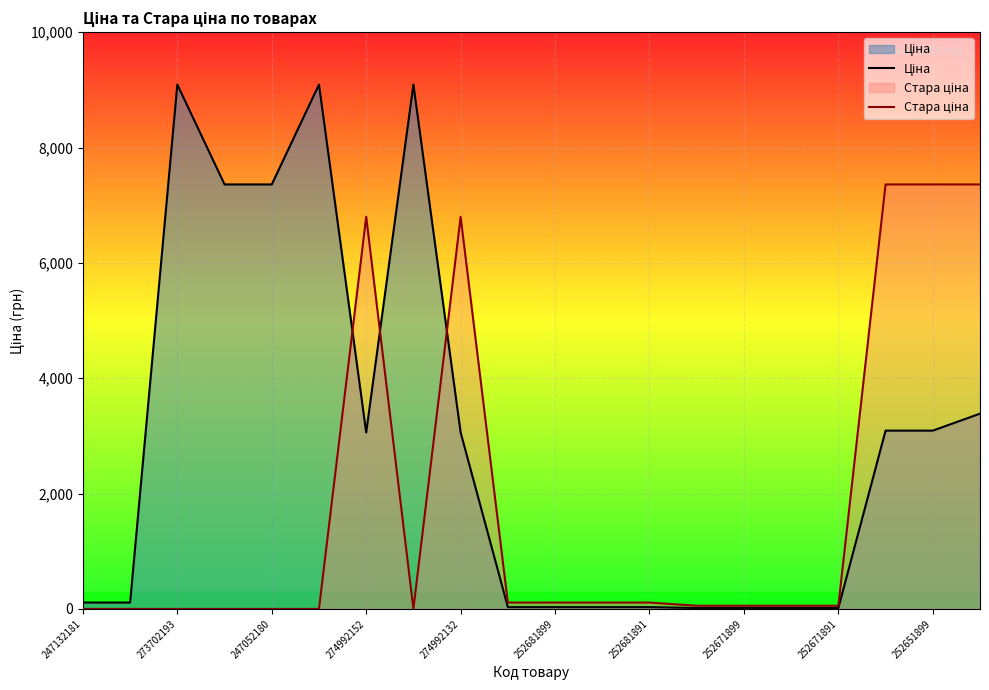

What is the spread (max minus min) of values at 273702193?

9092.0